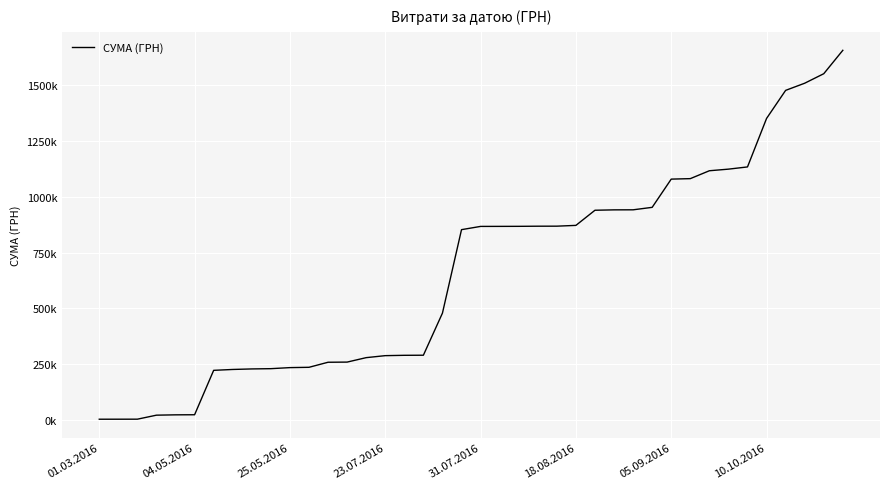

What is the label of the 6th point from the right?

34